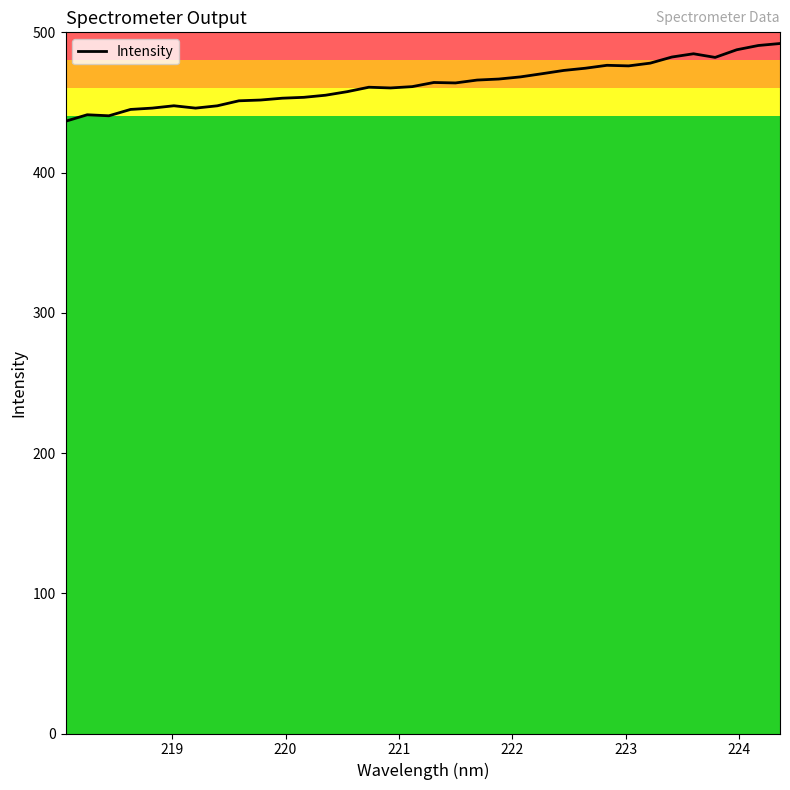

What is the greatest value displayed?

492.0